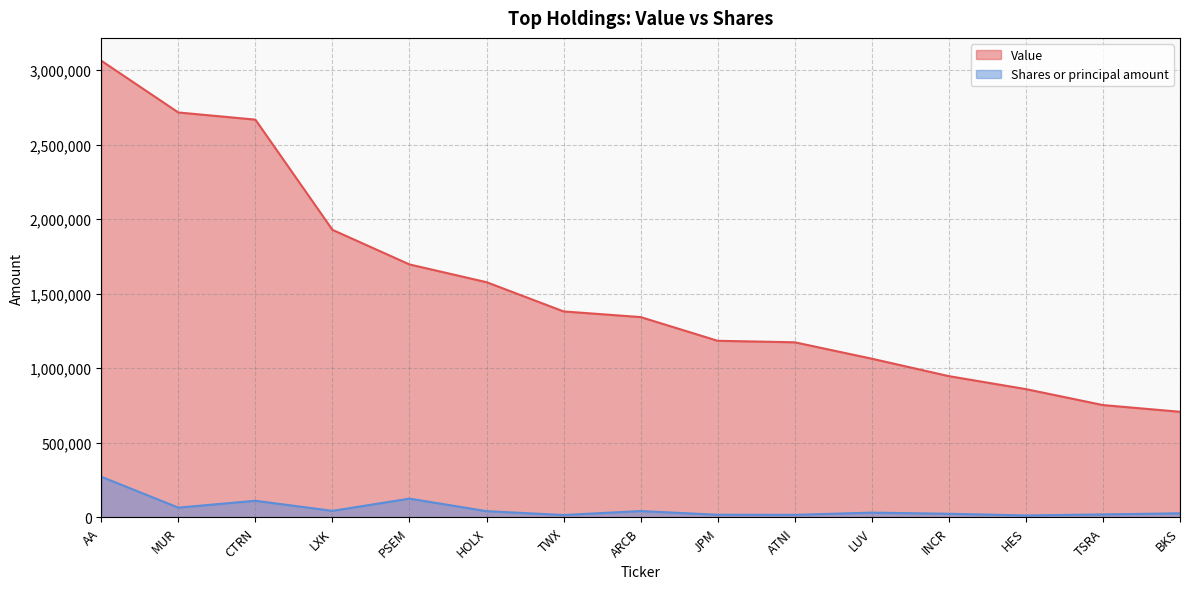

At ARCB, list the series in order from largest to smallest.

Value, Shares or principal amount